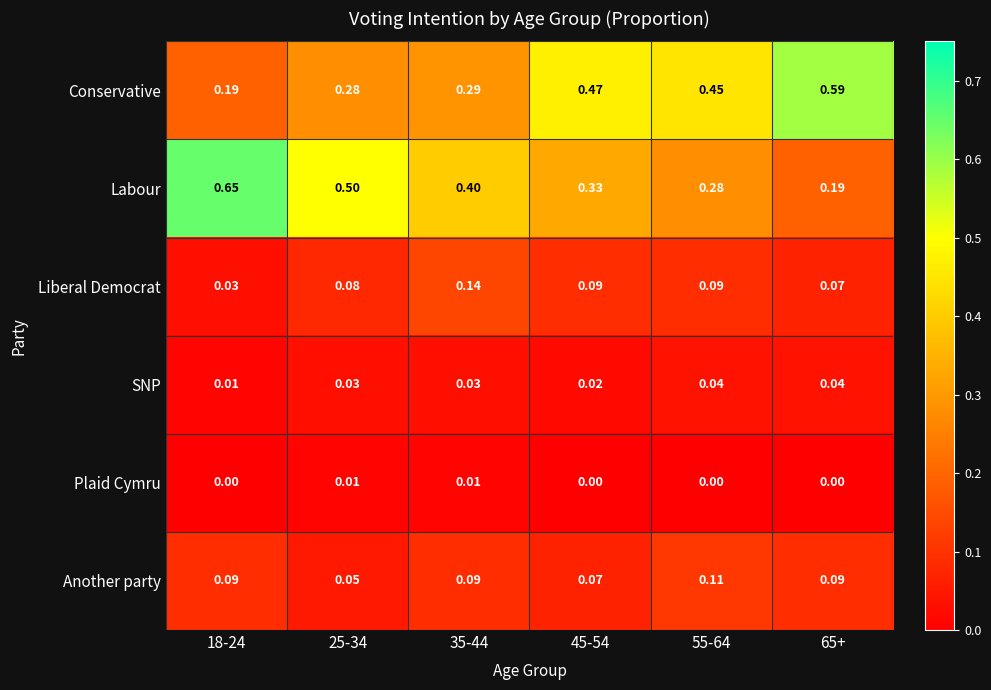

Which series has the largest total across all categories?

Labour